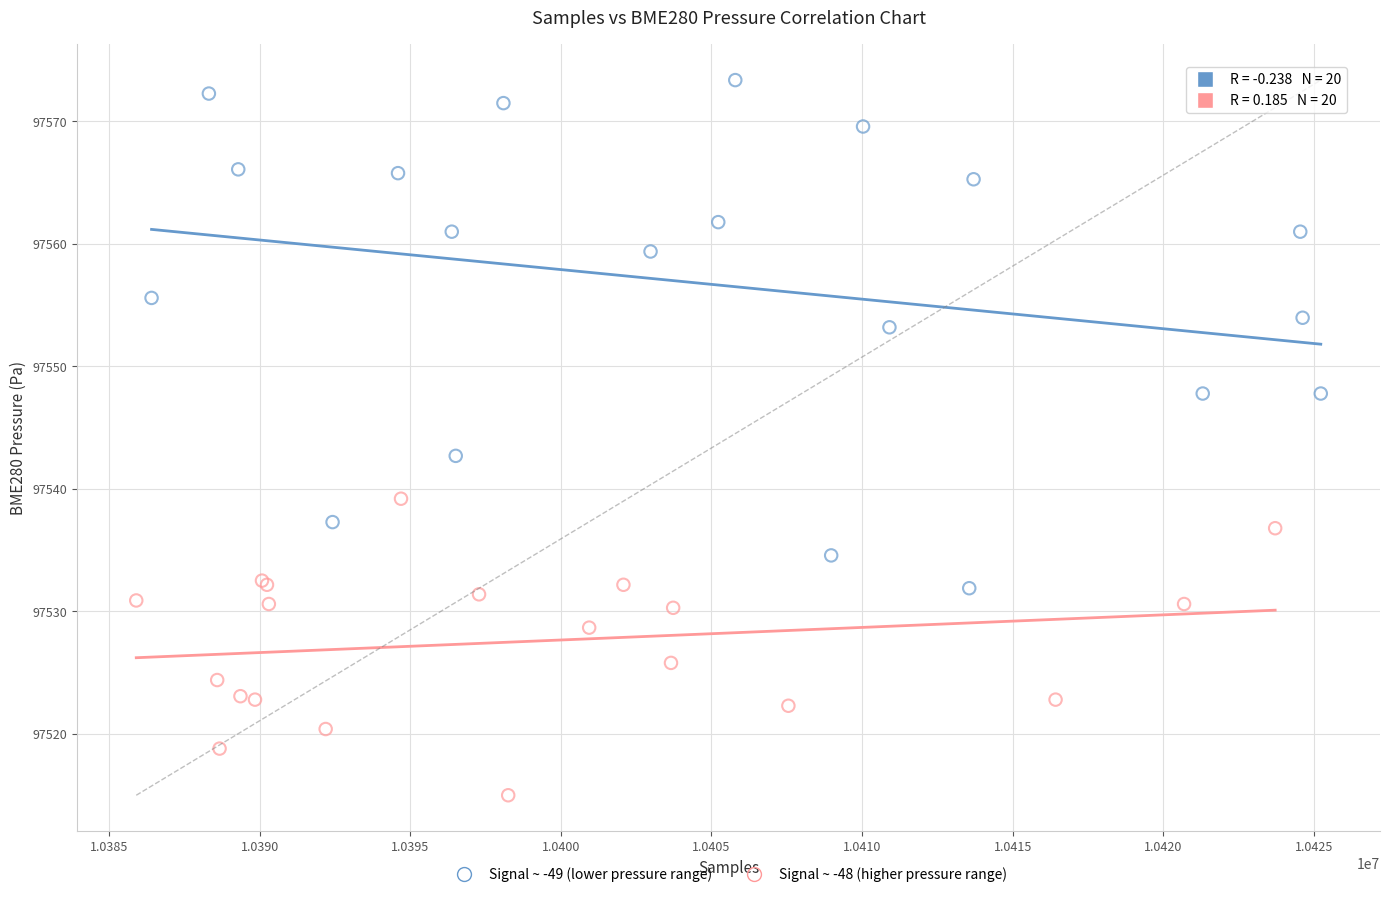

Which series has the widest spread of Y values?

Signal ~ -49 (lower pressure range)